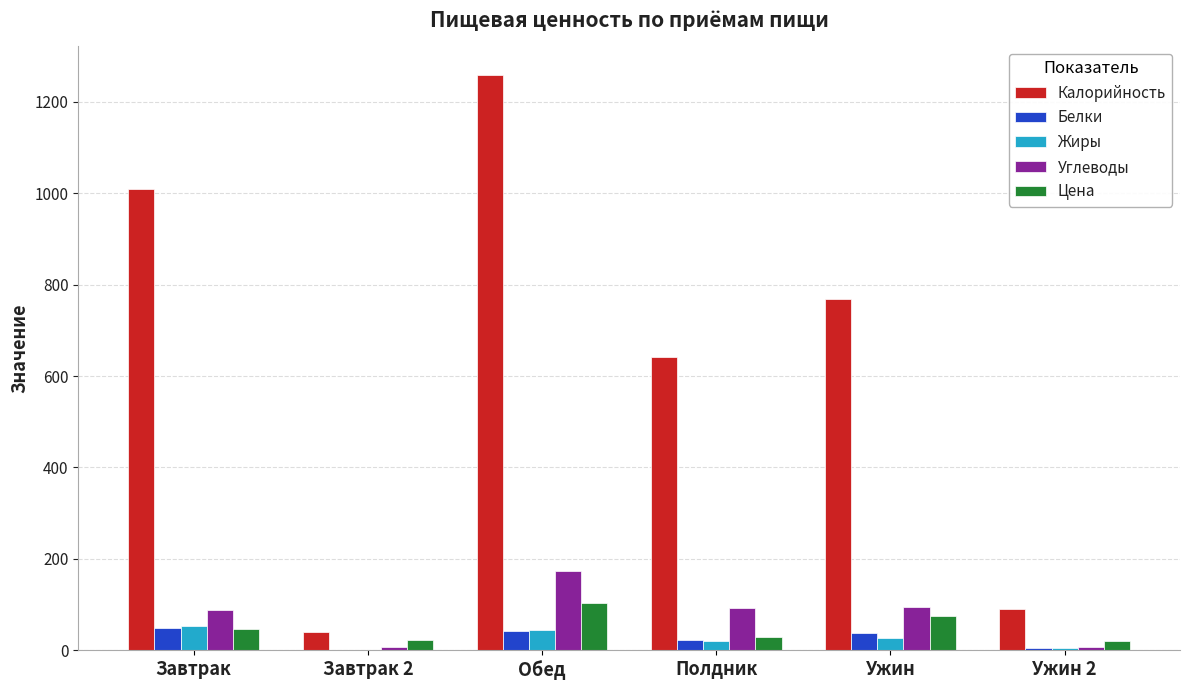

Count the number of categories in the chart.

6